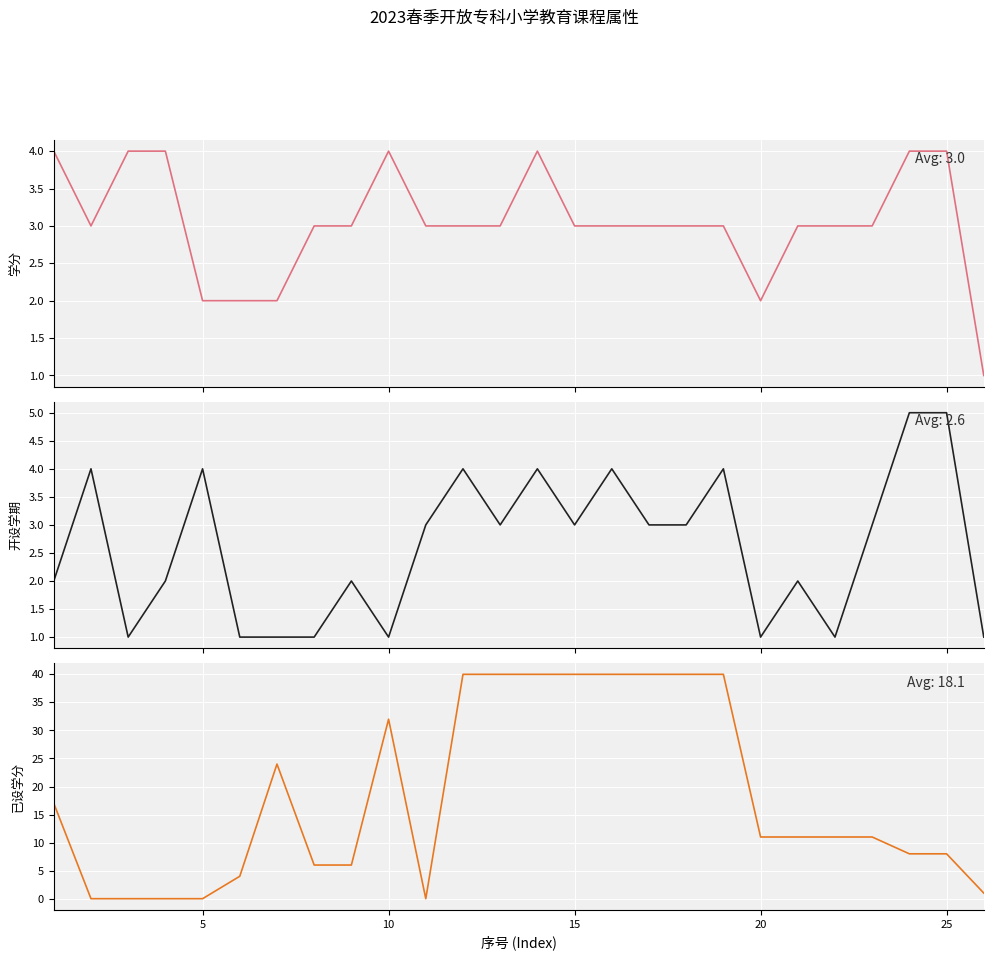

What are all the series names shown in the legend?

学分, 建议开设学期, 已设置模块学分